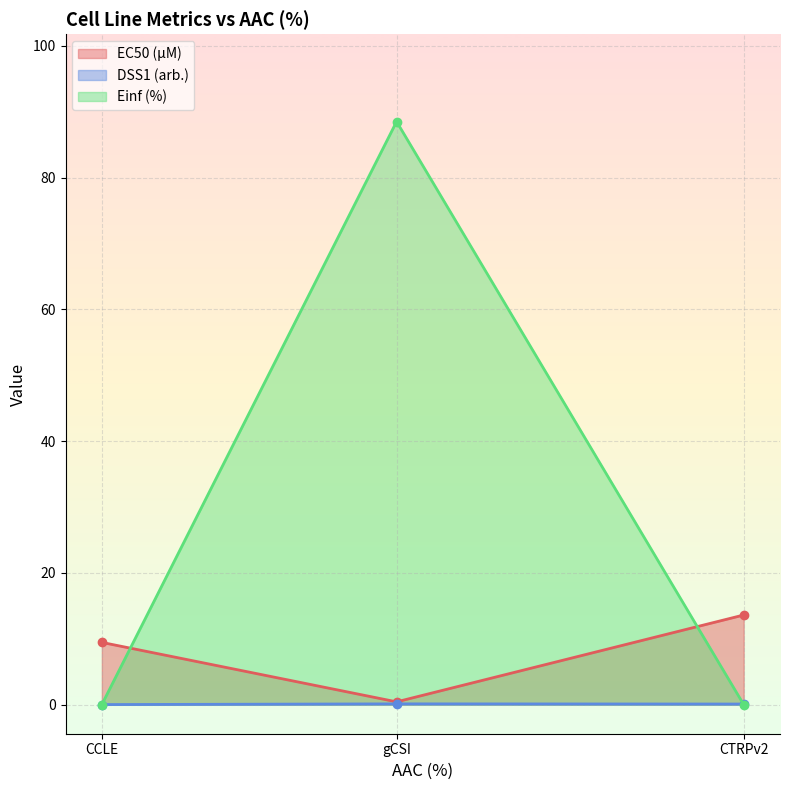

What is the approximate value of Einf (%) at gCSI?

88.5